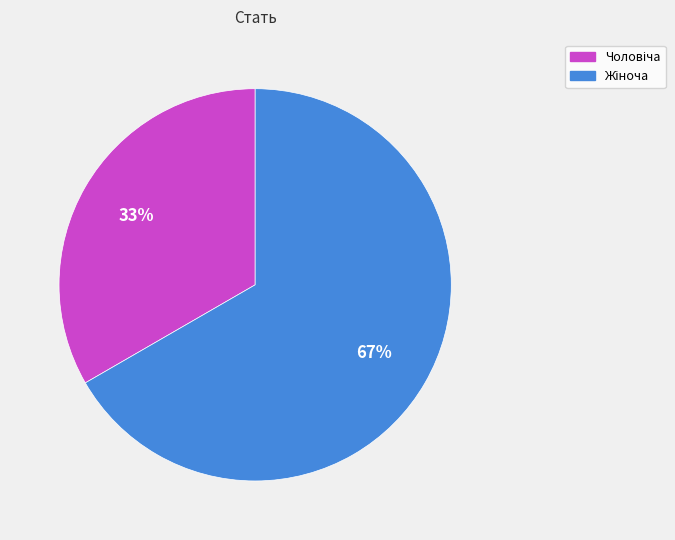

To the nearest percent, what is the average slice percentage?

50%